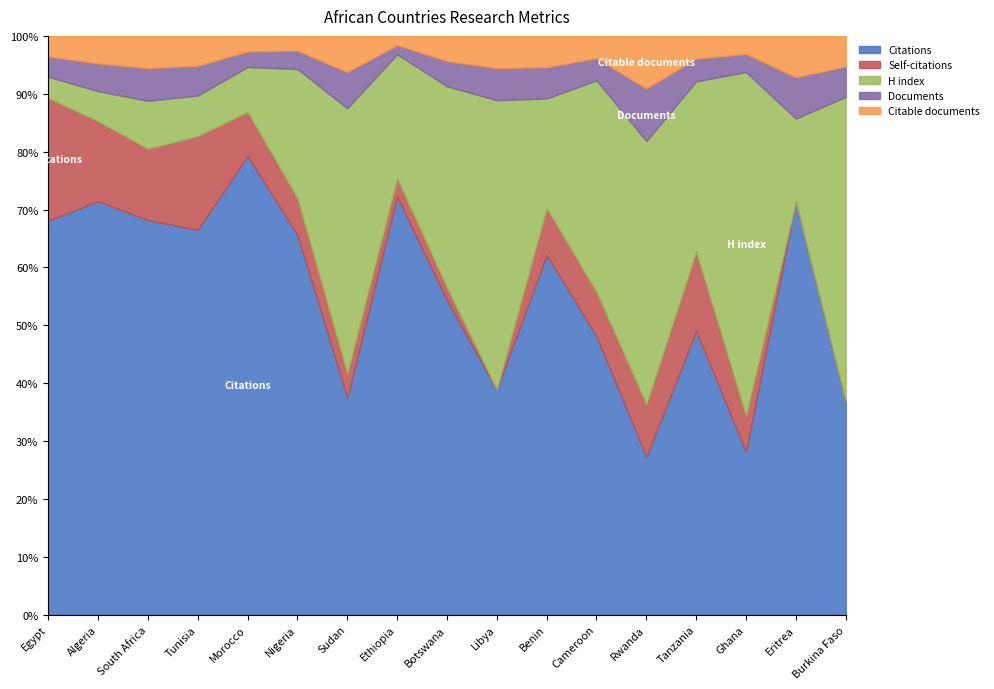

Is it true that Citable documents equals 1 at Eritrea?

False